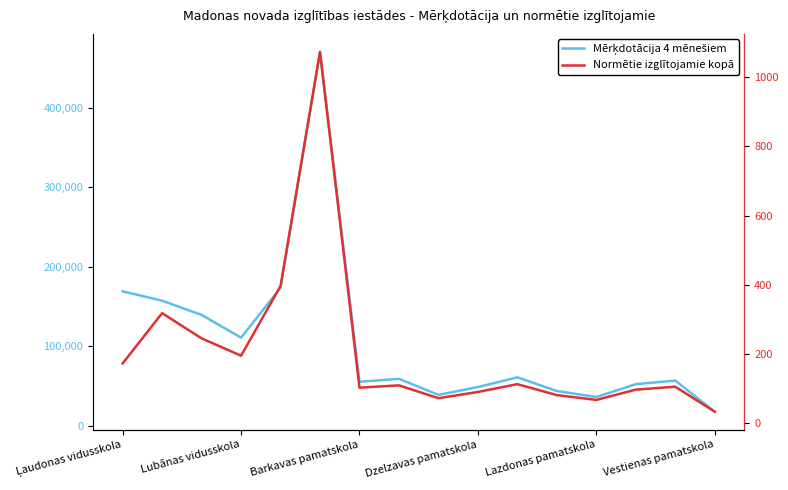

At which label does Mērķdotācija 4 mēnešiem first exceed 59220?

Ļaudonas vidusskola